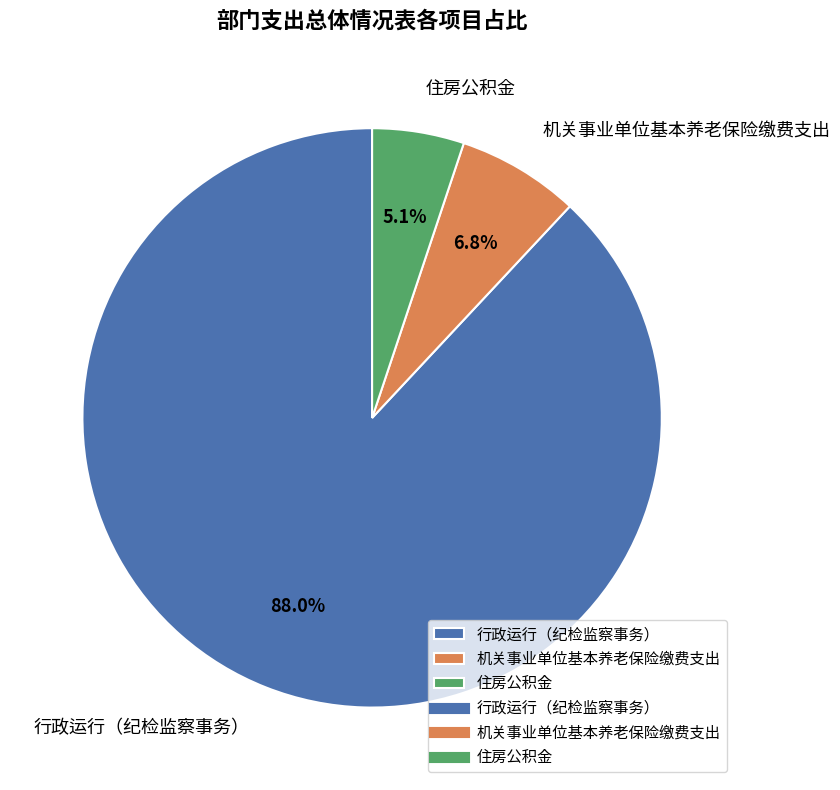

What is the majority slice?

行政运行（纪检监察事务）